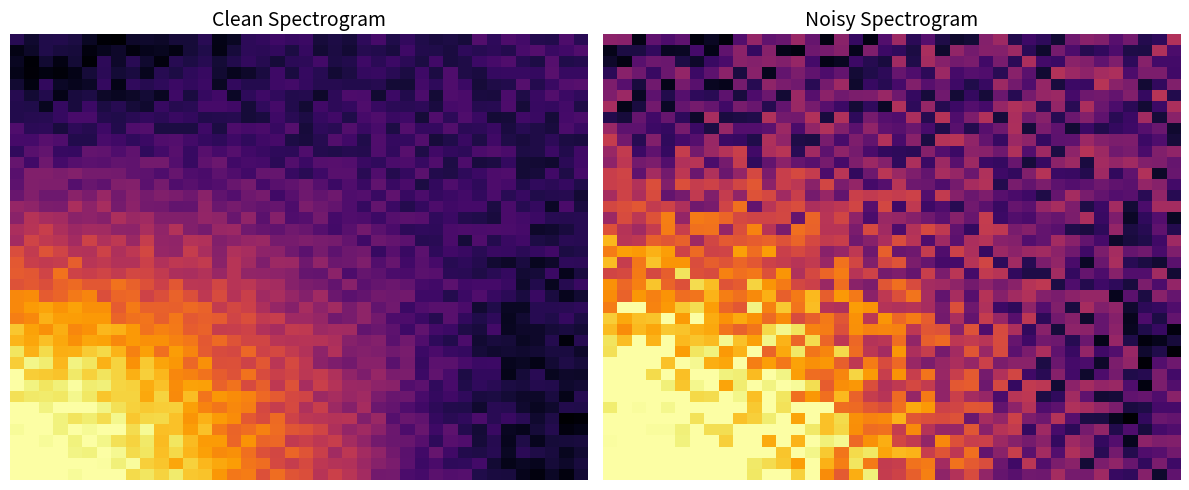

What is the greatest value displayed?

1.0